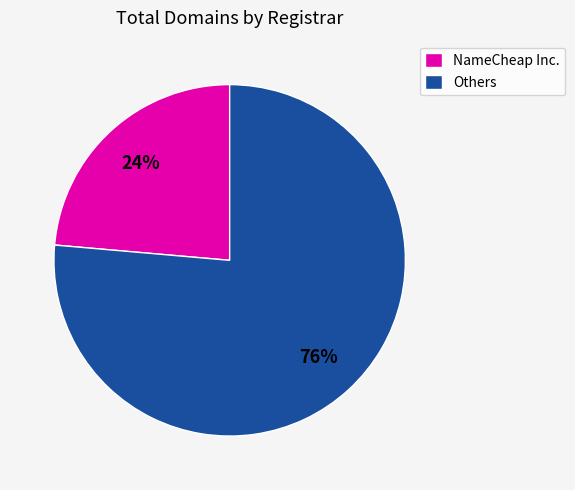

Is there a majority slice in this chart?

Yes